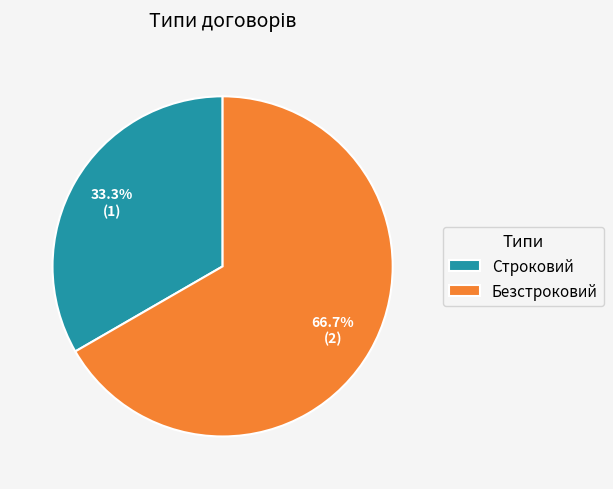

How many segments does this pie chart have?

2